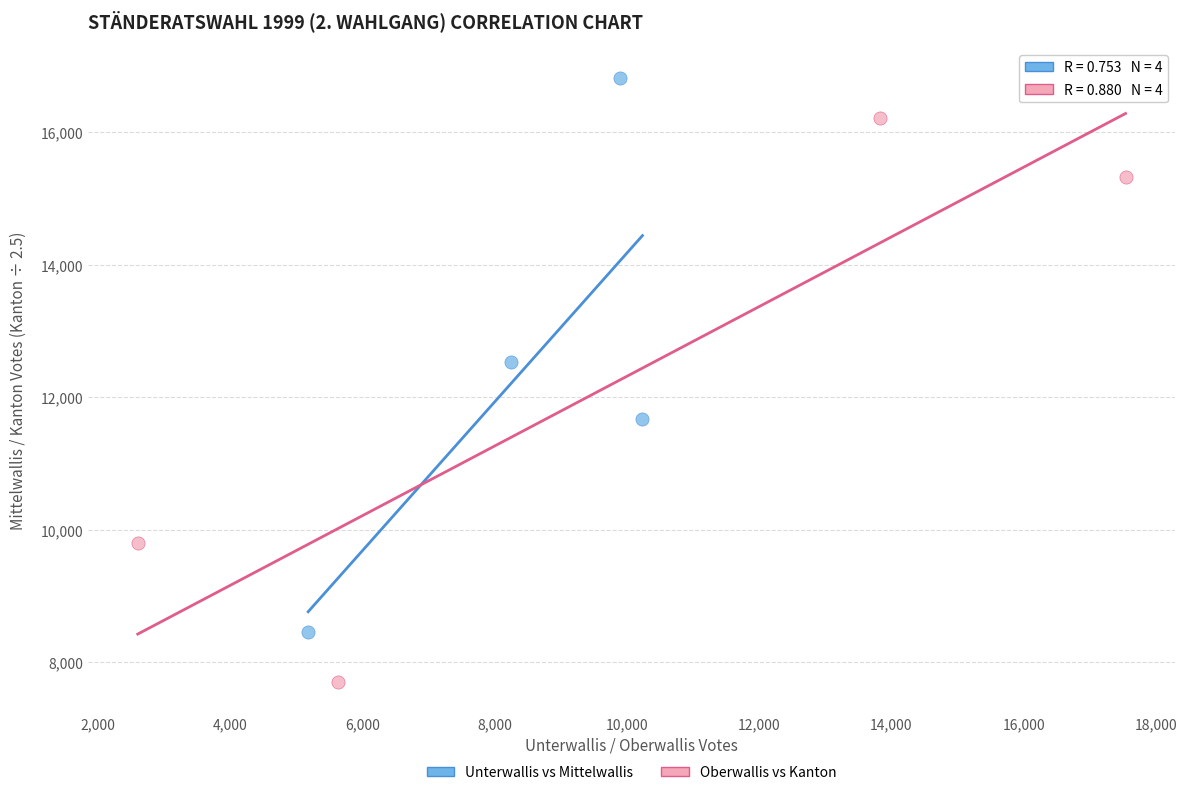

Which series reaches the maximum Y coordinate?

Unterwallis vs Mittelwallis